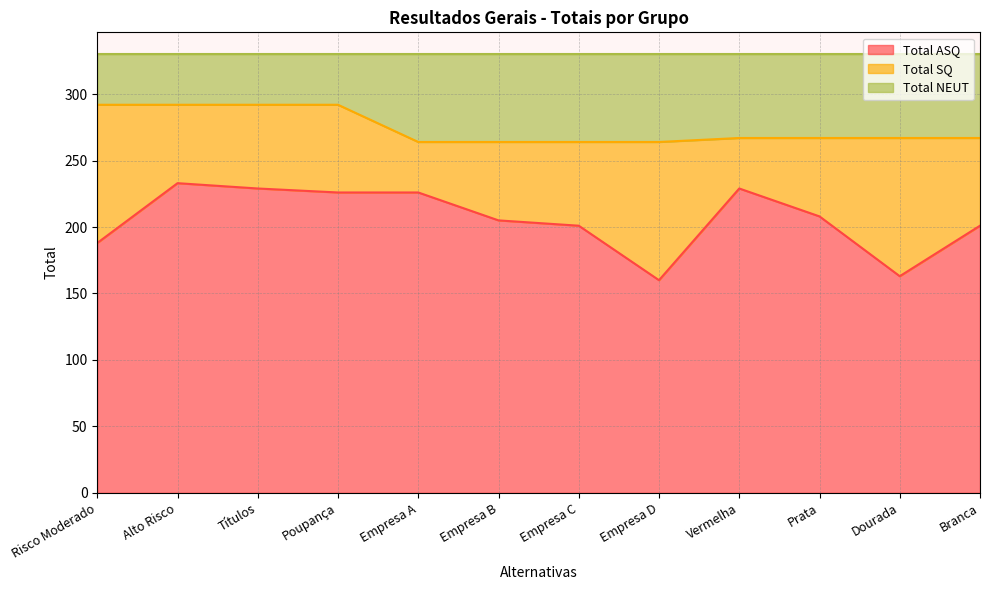

True or false: Total ASQ and Total NEUT cross at least once.

False